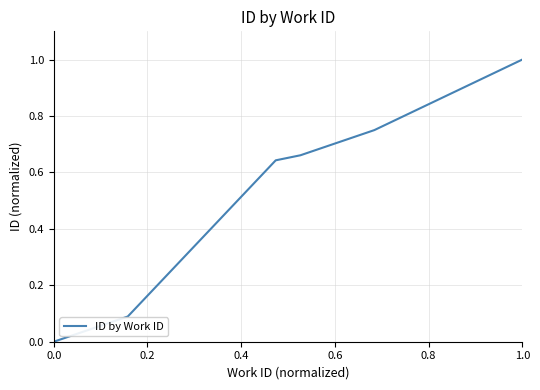

What is the difference between the maximum and minimum values?

1.0